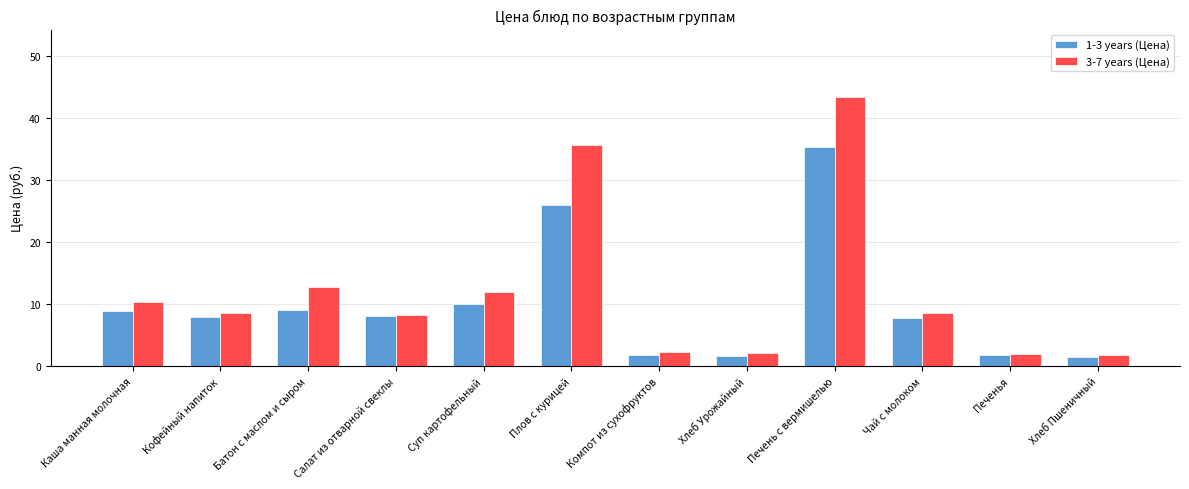

What is the label of the 12th bar from the right?

Каша манная молочная